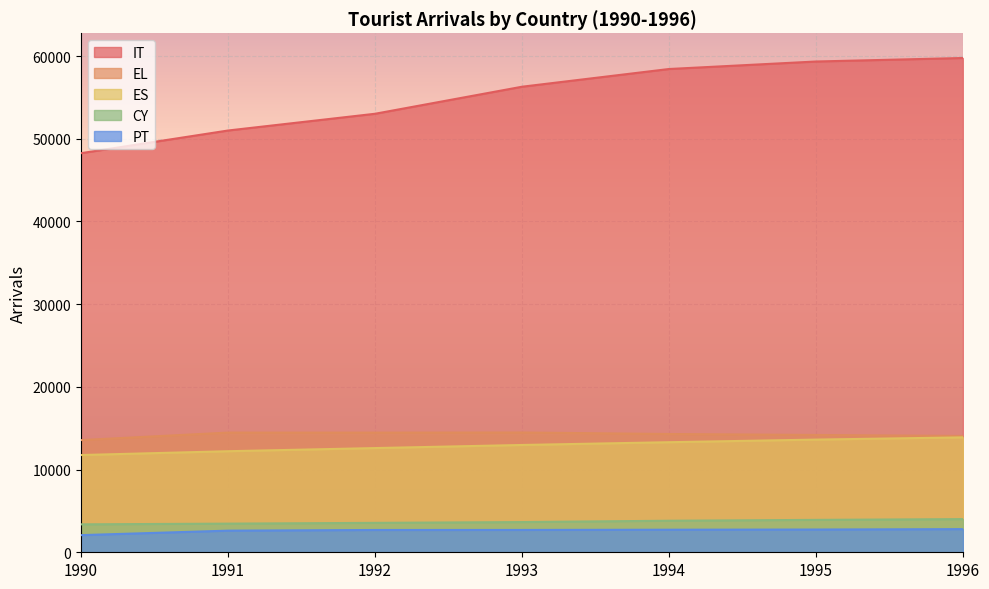

Reading left to right, what are all the values shown in this chart?

IT: 1990=48253	1991=50994	1992=53018	1993=56288	1994=58430	1995=59337	1996=59761
EL: 1990=13565	1991=14471	1992=14468	1993=14483	1994=14300	1995=14183	1996=14066
ES: 1990=11757	1991=12219	1992=12599	1993=12973	1994=13309	1995=13624	1996=13895
CY: 1990=3377	1991=3463	1992=3557	1993=3652	1994=3814	1995=3917	1996=4011
PT: 1990=2073	1991=2615	1992=2695	1993=2700	1994=2729	1995=2751	1996=2799